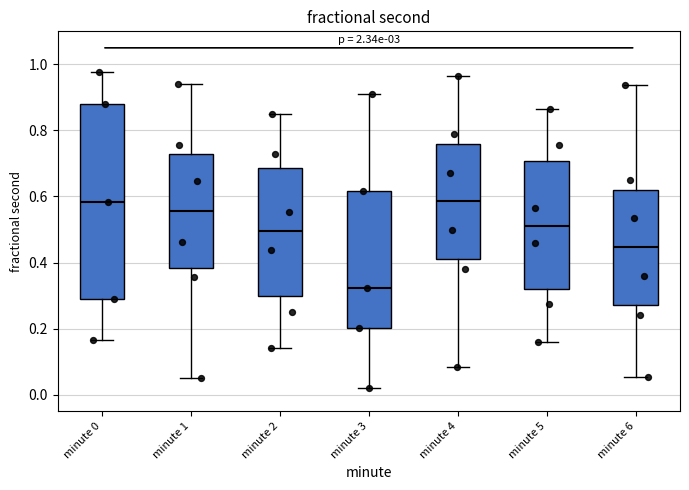

Reading left to right, read every box against the y-axis: the position of its median line, the range the box covers, and the ends of its whiskers. The values are not printed on the chart, so give them approximately, as read against the axis.

minute 0: median 0.58, box 0.28 to 0.88, whiskers 0.16 to 0.98
minute 1: median 0.56, box 0.38 to 0.72, whiskers 0.04 to 0.94
minute 2: median 0.50, box 0.30 to 0.68, whiskers 0.14 to 0.86
minute 3: median 0.32, box 0.20 to 0.62, whiskers 0.02 to 0.92
minute 4: median 0.58, box 0.40 to 0.76, whiskers 0.08 to 0.96
minute 5: median 0.52, box 0.32 to 0.70, whiskers 0.16 to 0.86
minute 6: median 0.44, box 0.28 to 0.62, whiskers 0.06 to 0.94